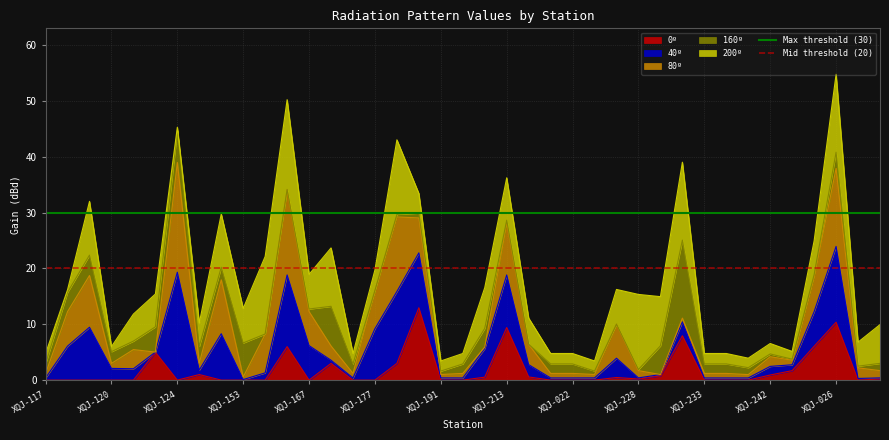

True or false: 0º has a value of 0.0 at XQJ-167.

True